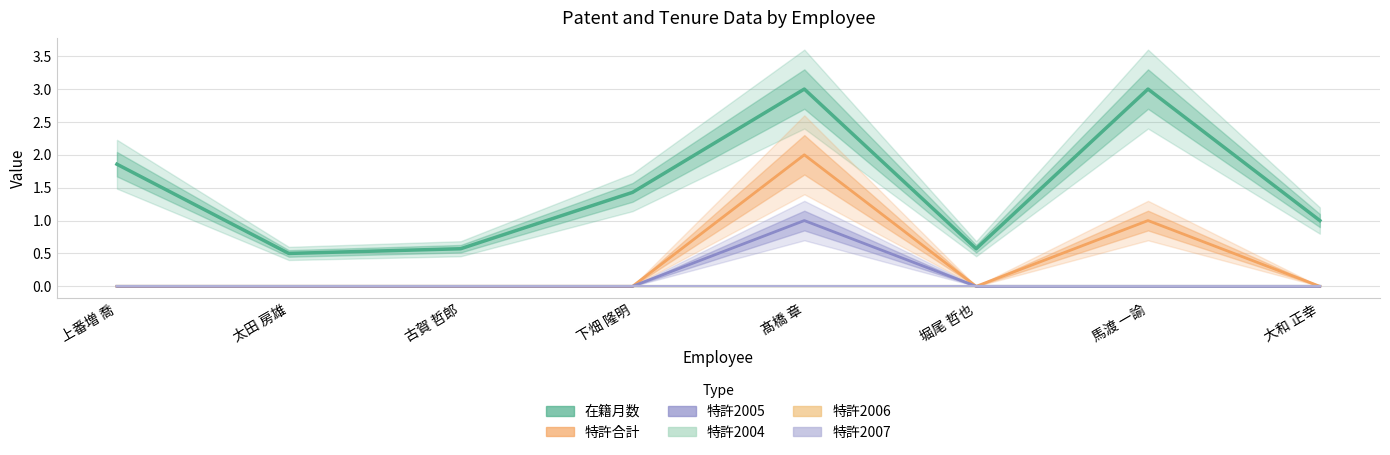

How many lines are shown in the chart?

6